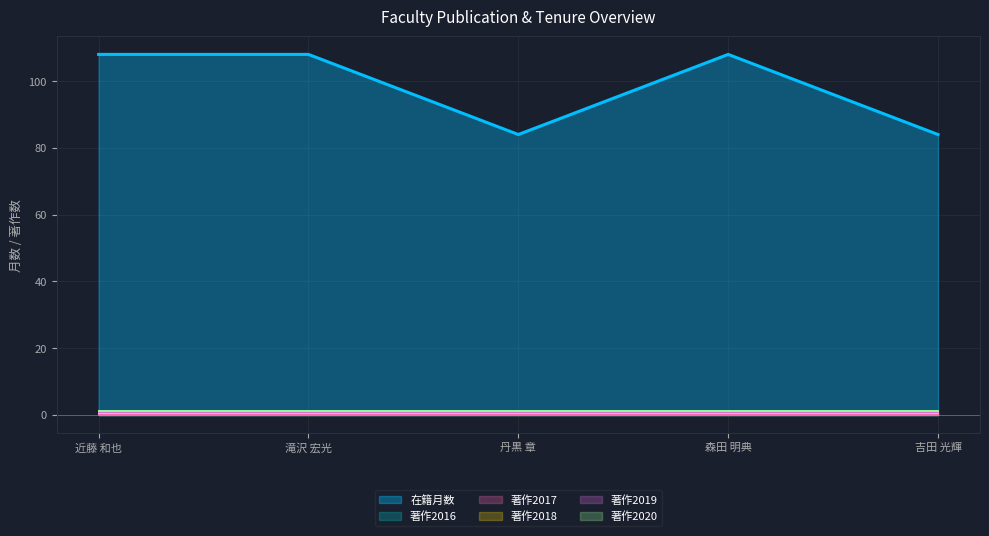

At which label is 著作2016 closest to 0?

近藤 和也